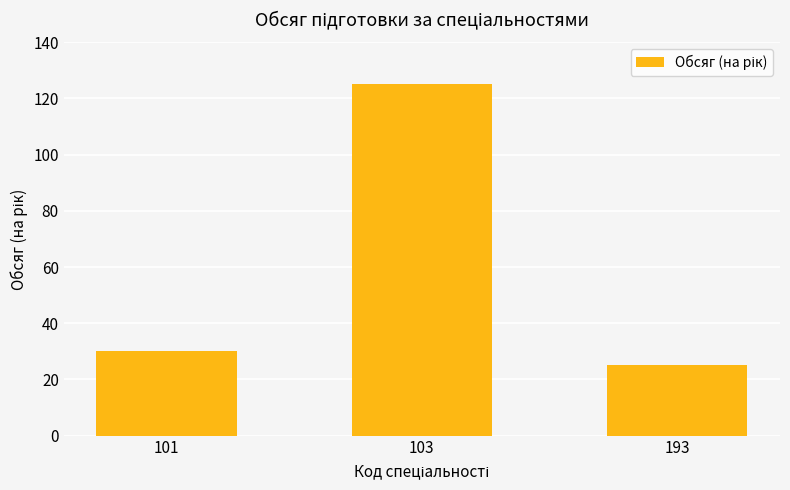

What is the smallest value displayed?

25